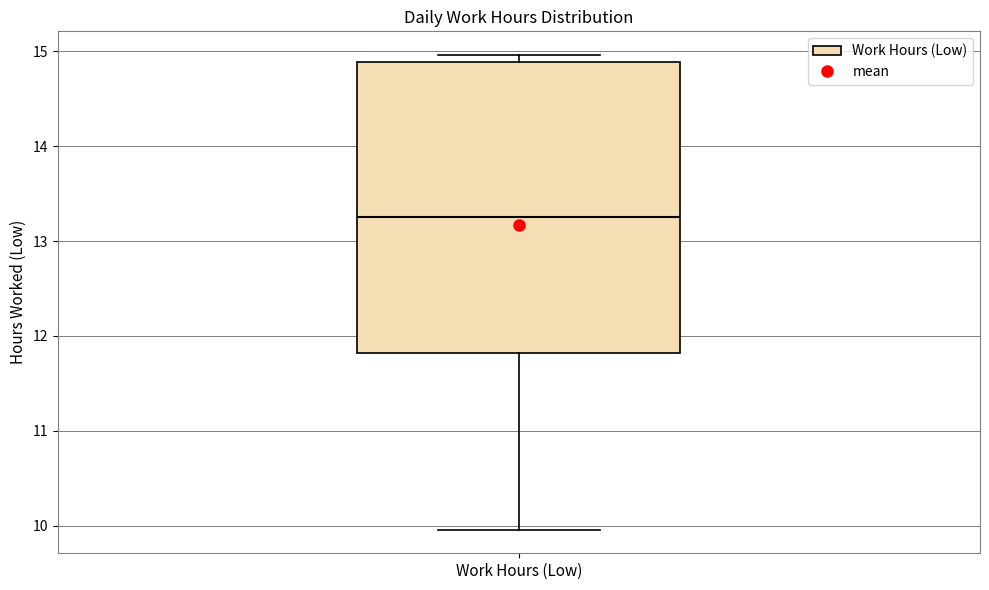

Transcribe this box plot: give where the median line is, the range the box spans, and where the two whiskers end, as read against the y-axis. The values are not printed on the chart, so give them approximately, as read against the axis.

median 13.3, box 11.8 to 14.9, whiskers 10.0 to 15.0